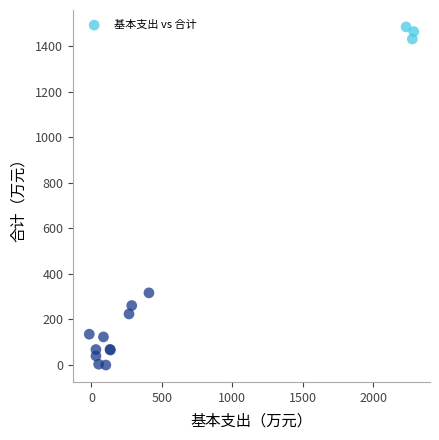

What Y value in the scatter plot is closest to 742?

316.4